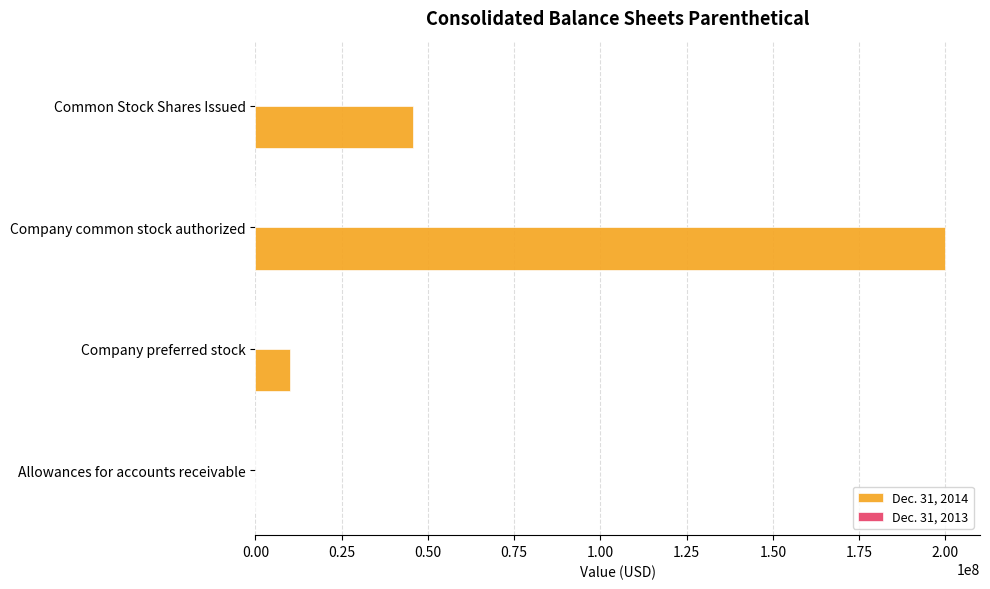

What is the maximum value shown in the chart?

200000000.0